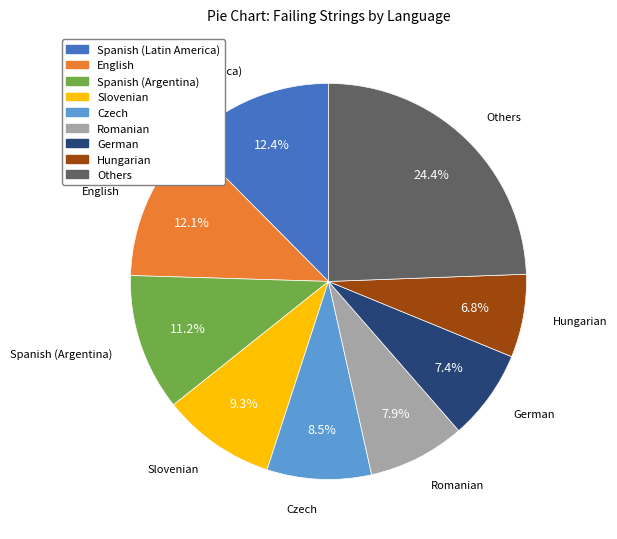

Count the number of slices in the pie.

9